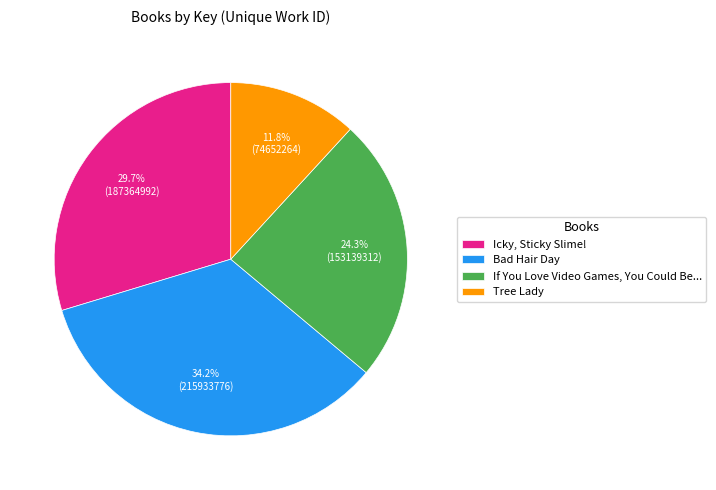

To the nearest percent, what percentage of the pie is If You Love Video Games, You Could Be...?

24%